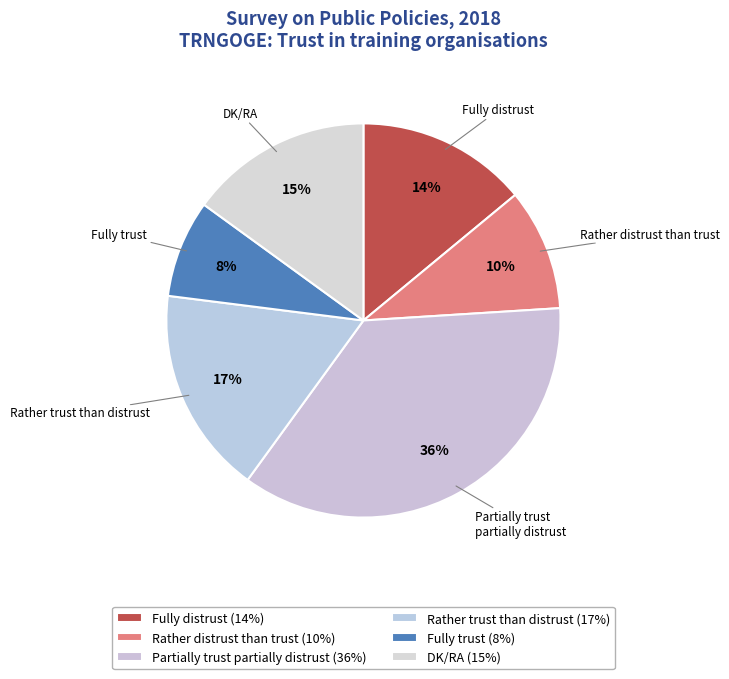

True or false: Fully trust accounts for 1% of the total.

False